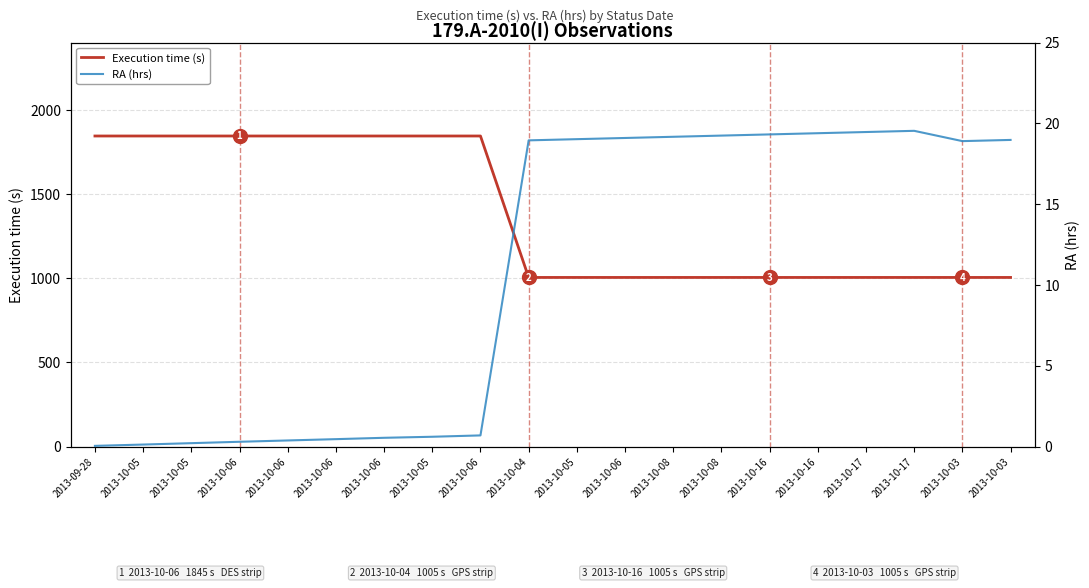

How many lines are shown in the chart?

2